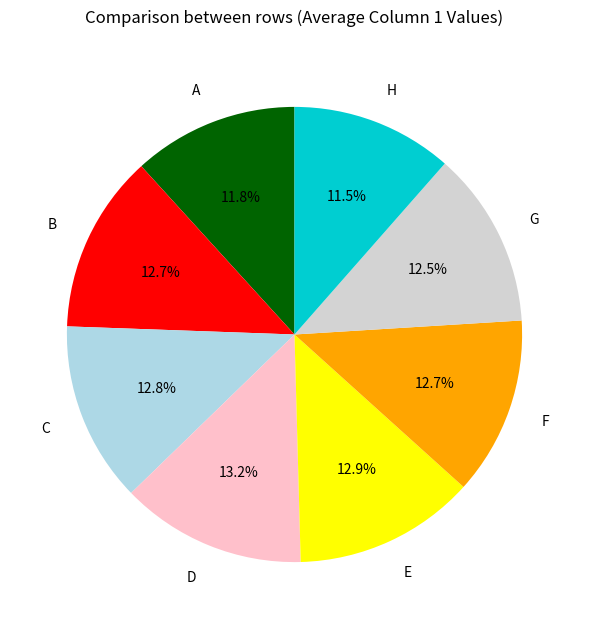

To the nearest percent, what is the difference between the A and D slice percentages?

1%